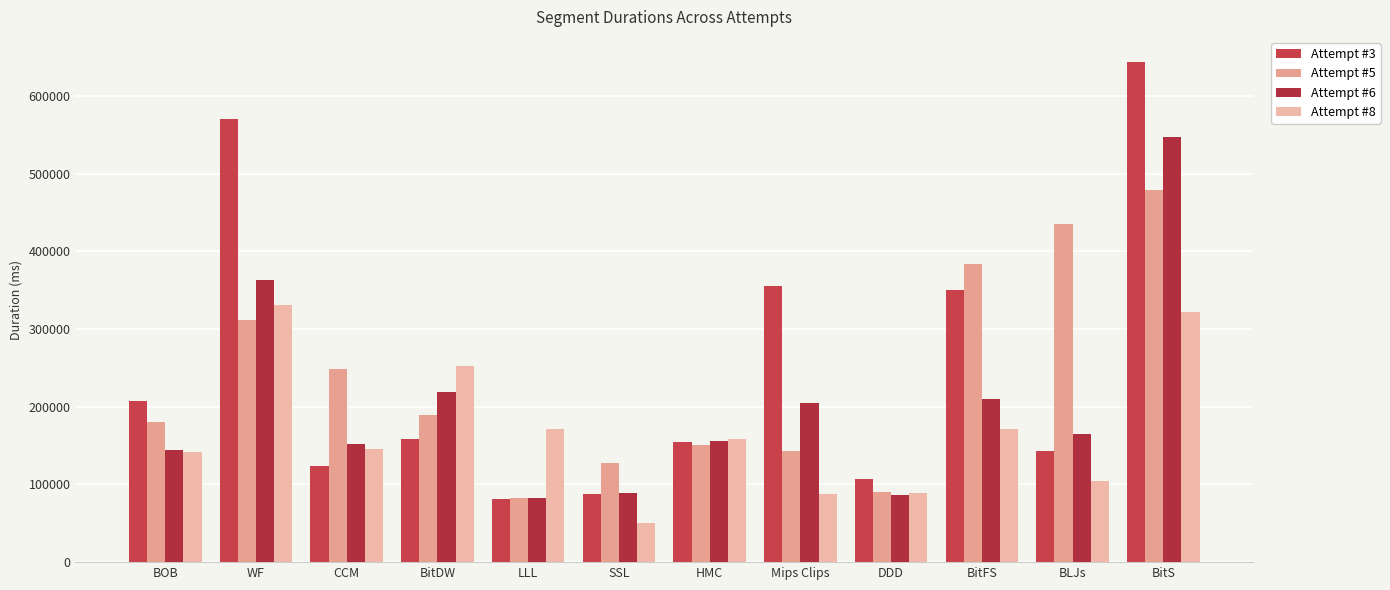

What are all the series names shown in the legend?

Attempt #3, Attempt #5, Attempt #6, Attempt #8